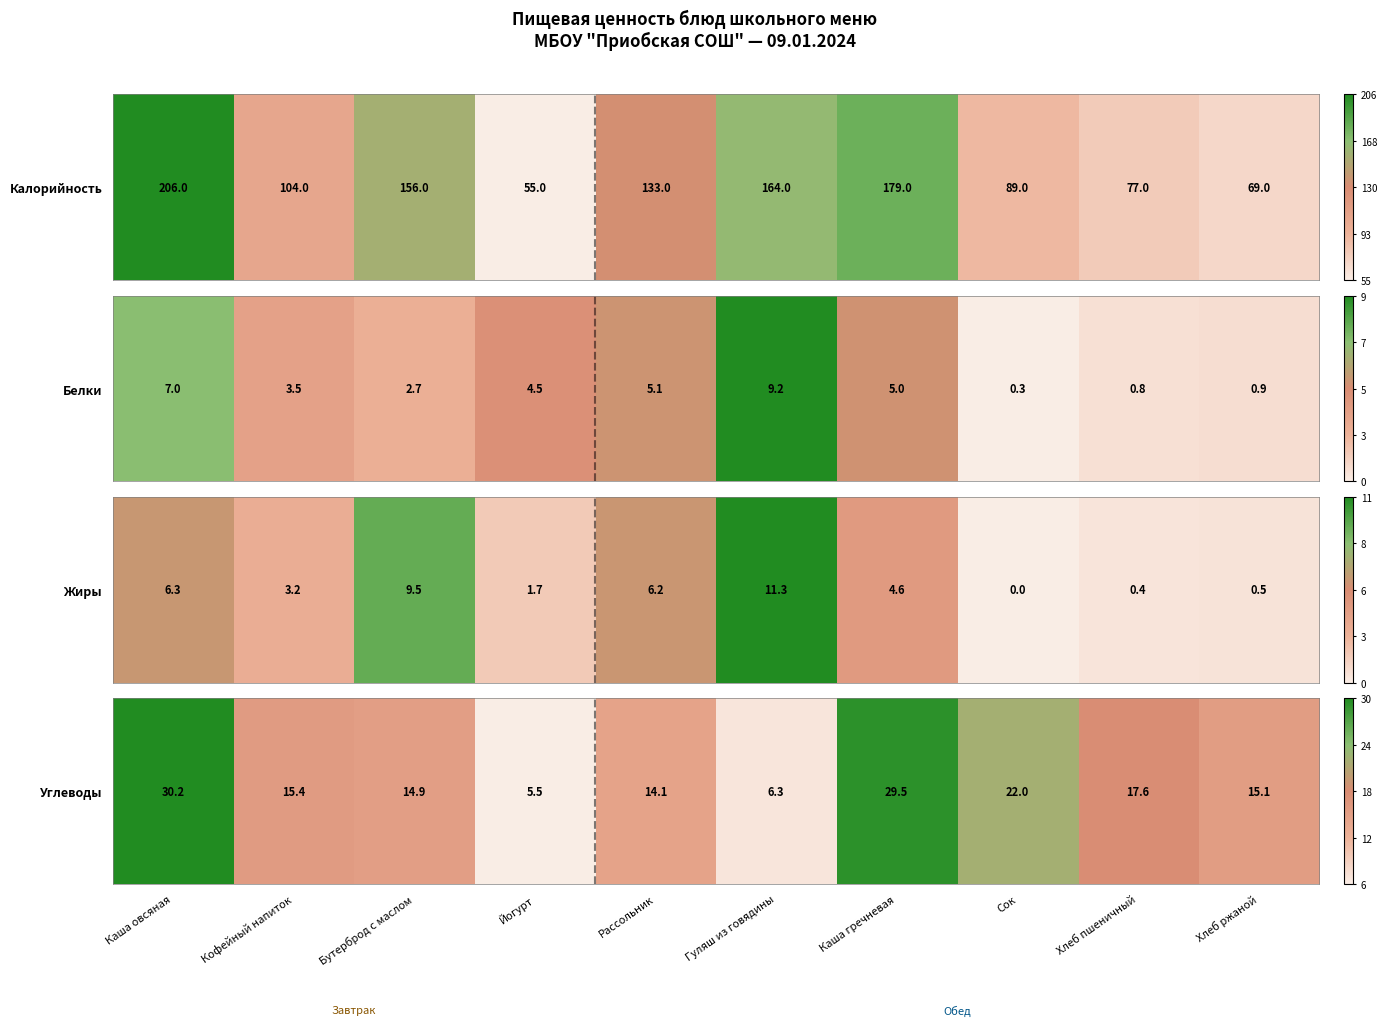

The chart shows a value of 0.2 at Рассольник. True or false?

False